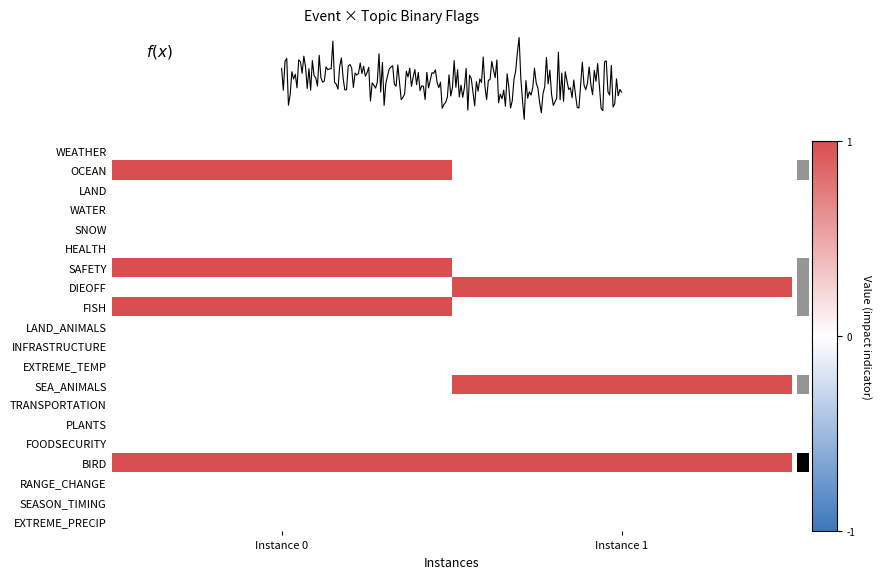

The value of WATER at 0 is 0. True or false?

True